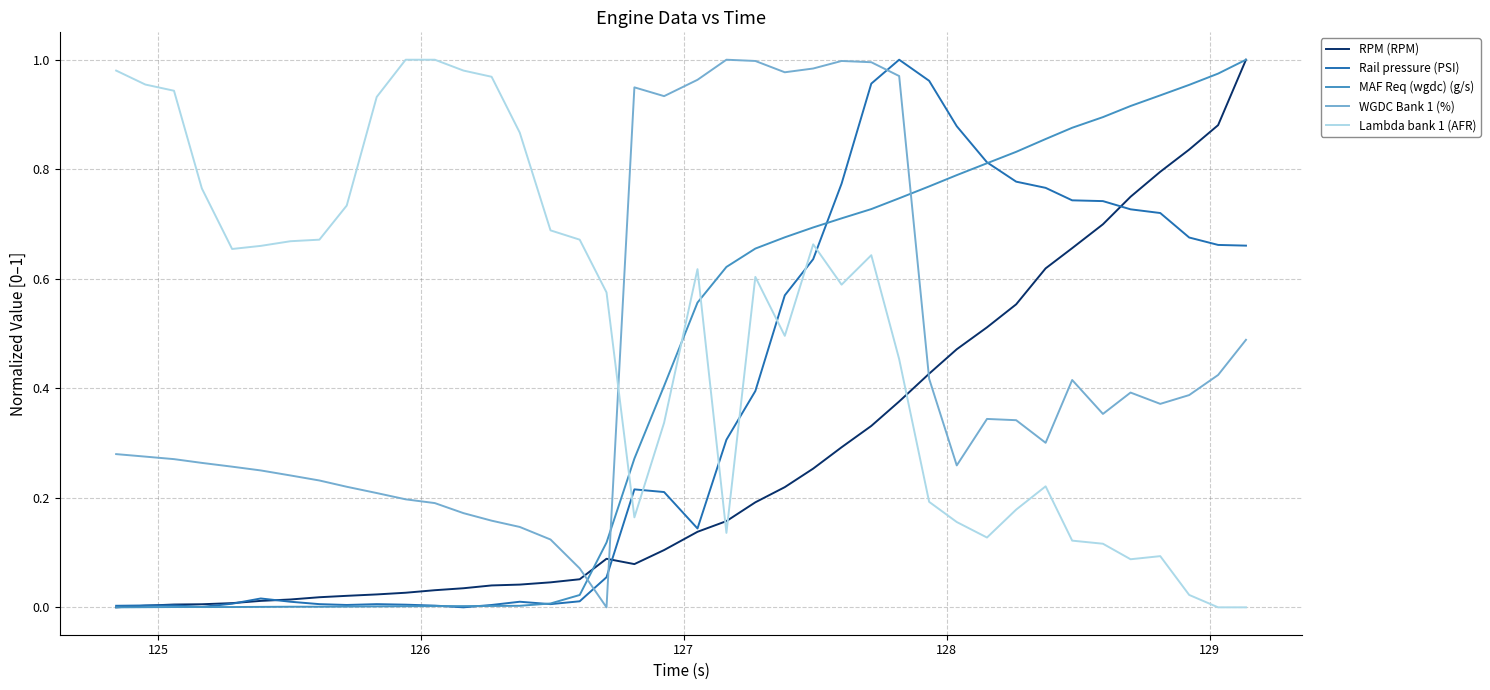

How many lines are shown in the chart?

5